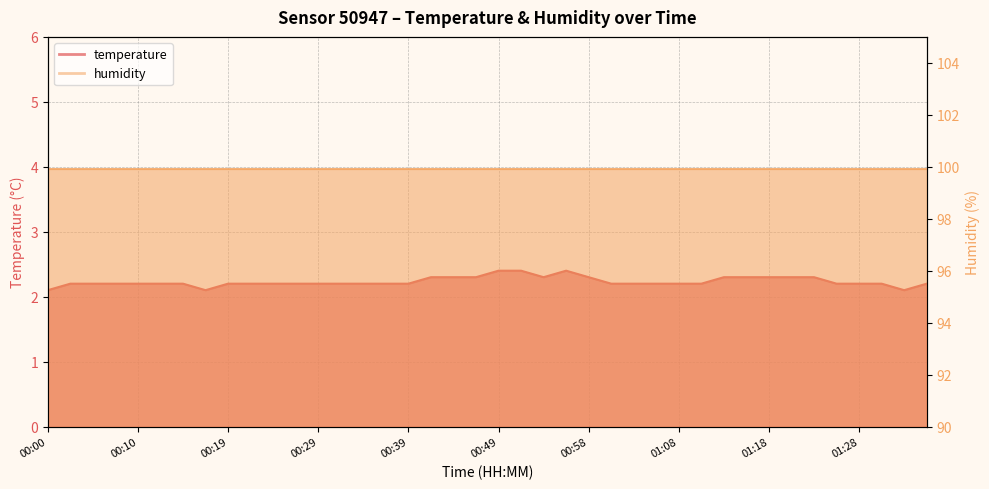

The value at 01:28 is 3.2. True or false?

False